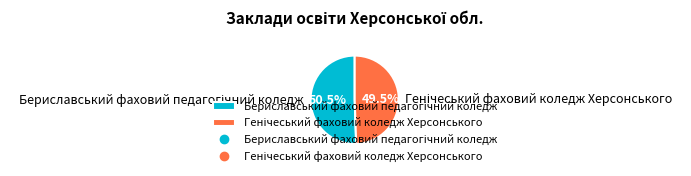

Is there a majority slice in this chart?

Yes